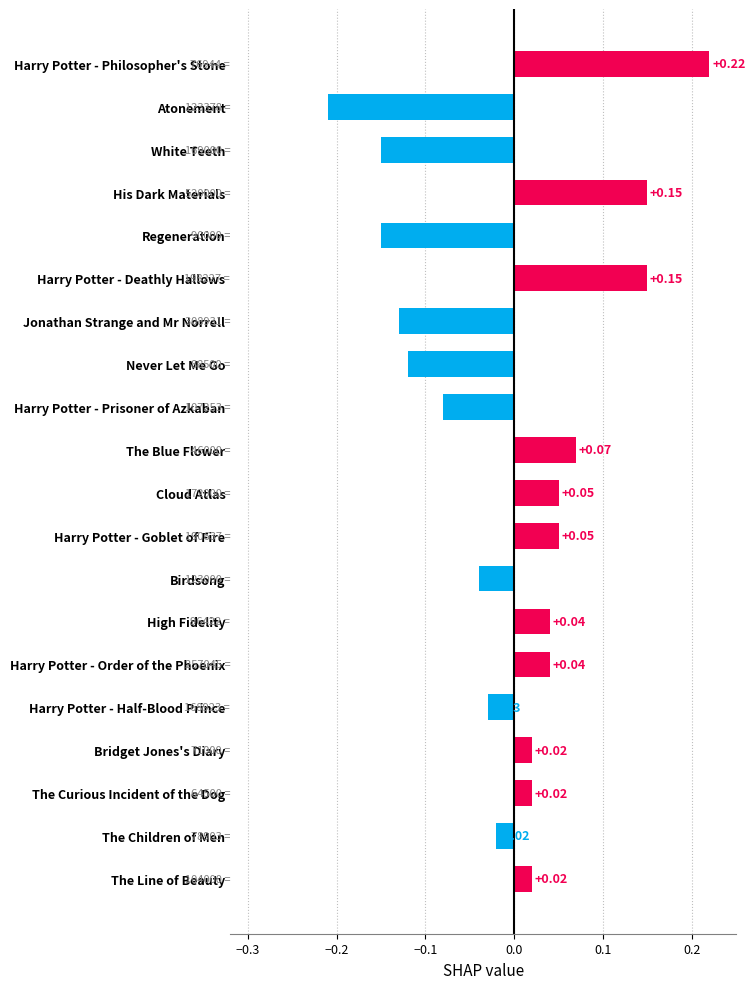

What is the difference between the maximum and minimum values?

0.4